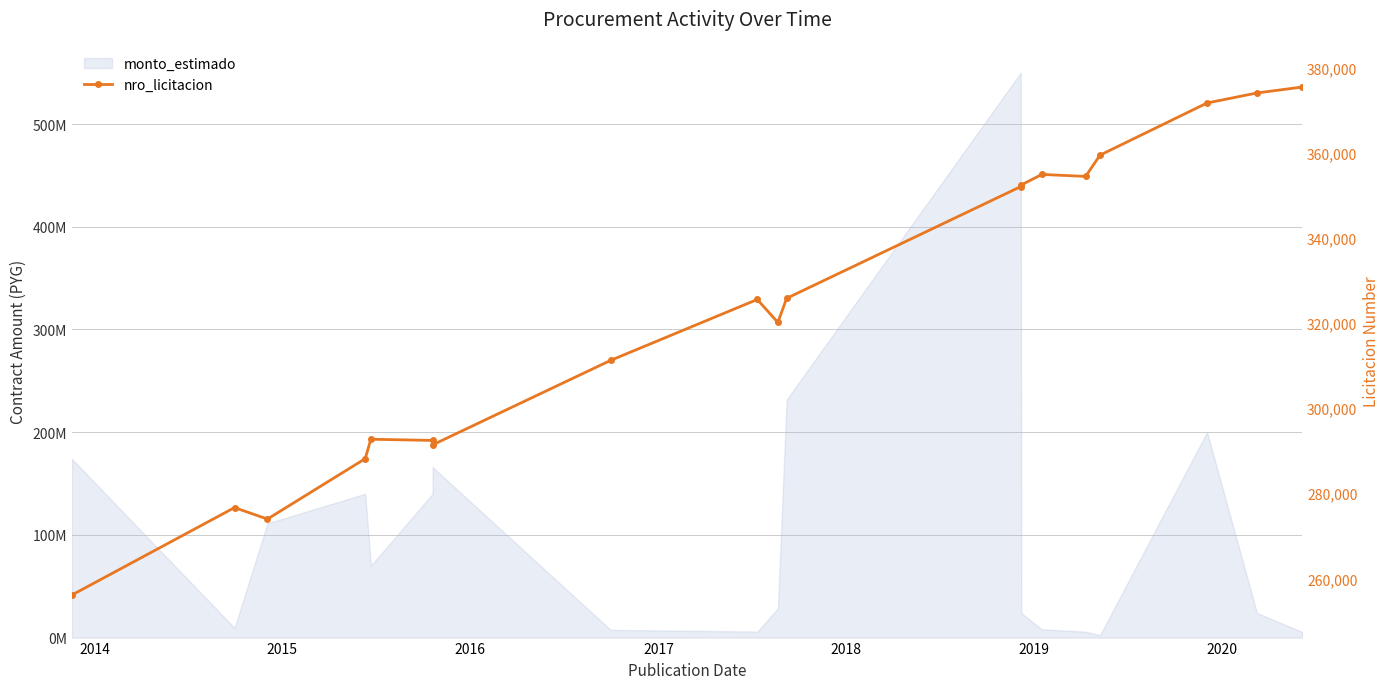

At which category does the data reach its first local valley?

2015